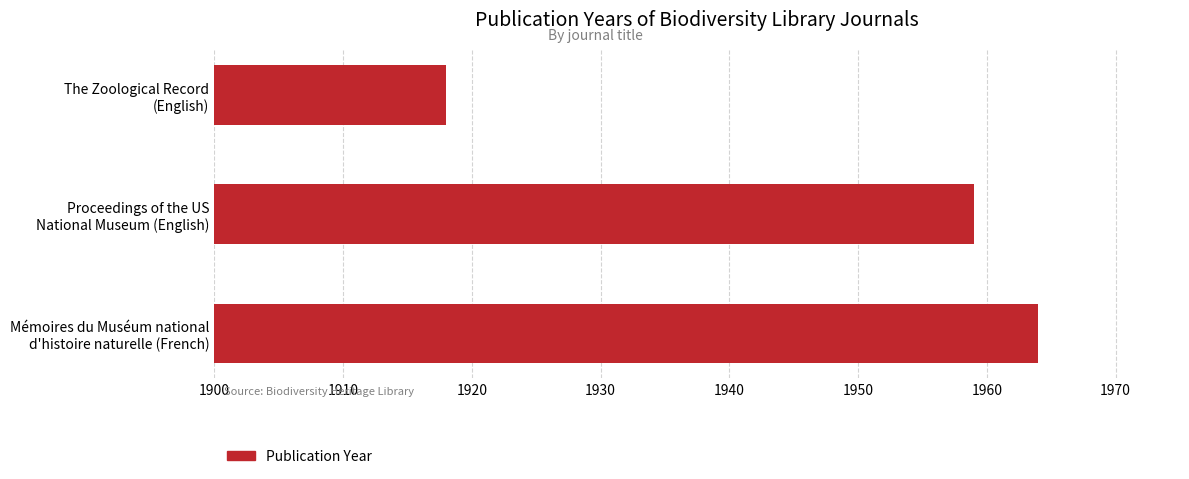

Rank the categories by value from highest to lowest.

Mémoires du Muséum national
d'histoire naturelle (French), Proceedings of the US
National Museum (English), The Zoological Record
(English)